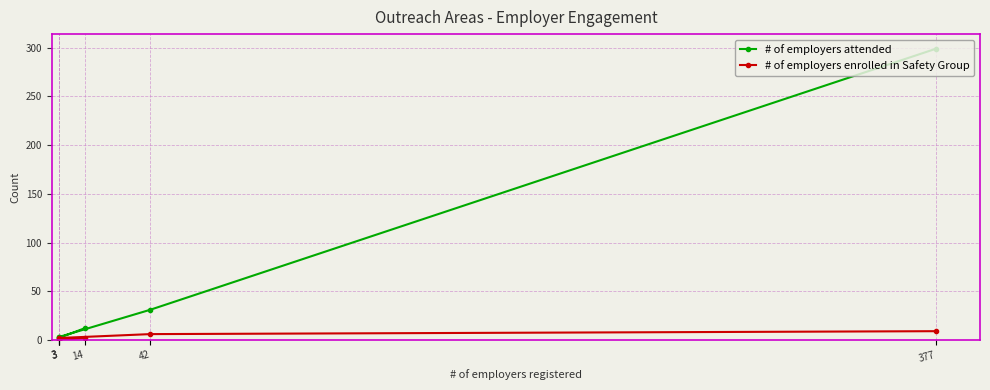

Rank the categories by # of employers attended value from highest to lowest.

377, 42, 14, 3, 3, 3